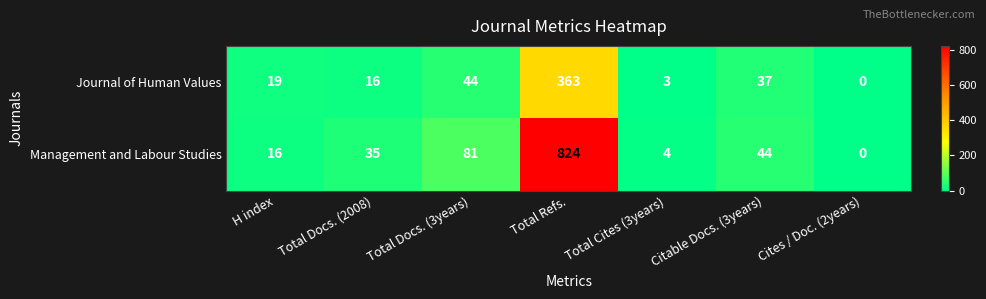

How many distinct data groups are displayed?

2